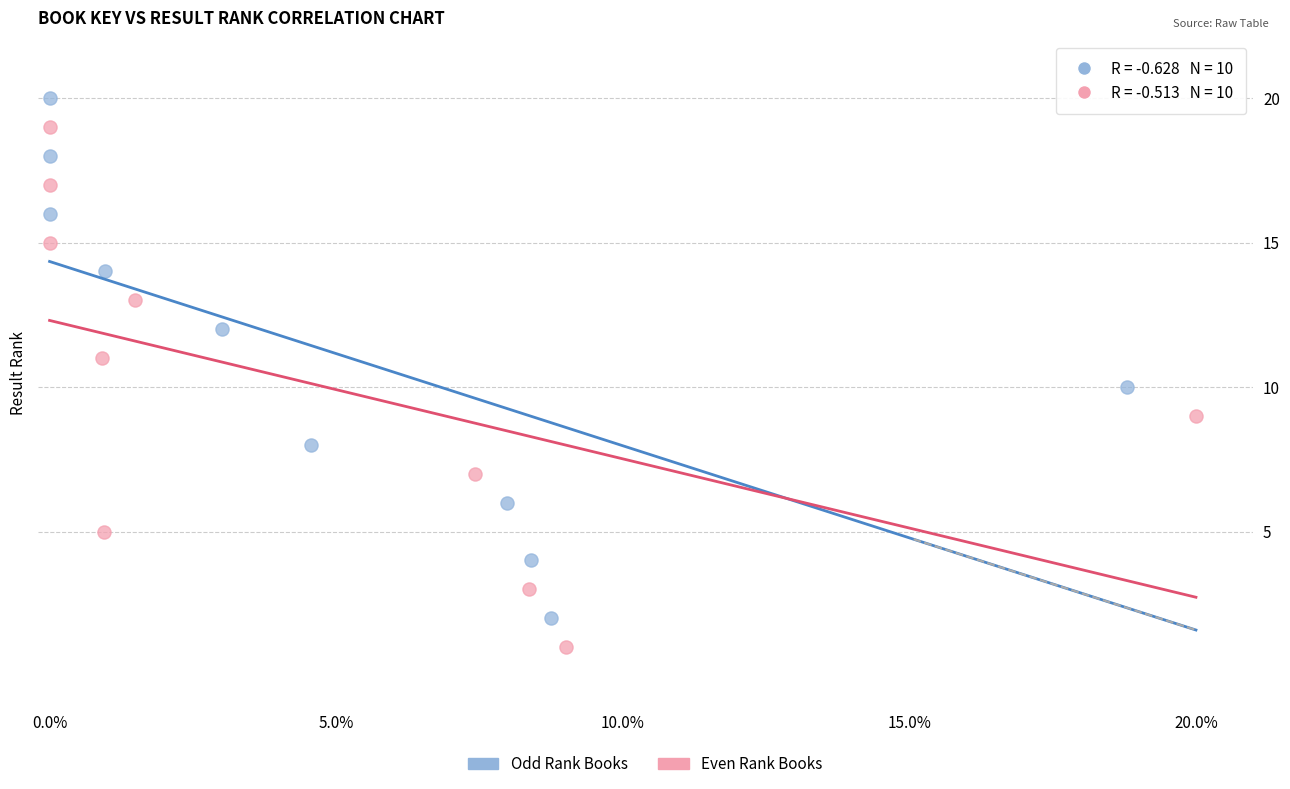

Which series contains the highest Y value?

Odd Rank Books